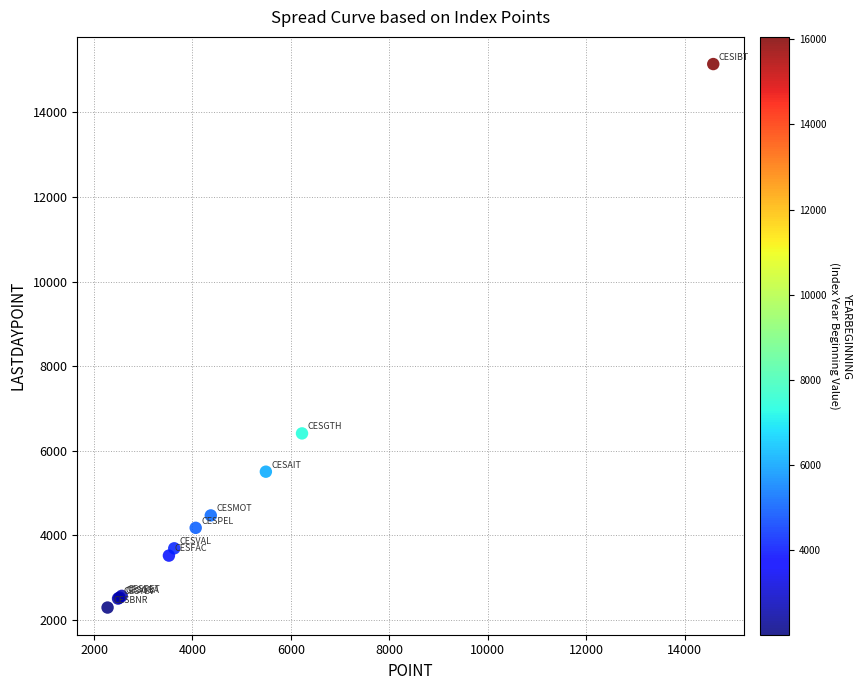

What Y value in the scatter plot is closest to 8717?

6410.5